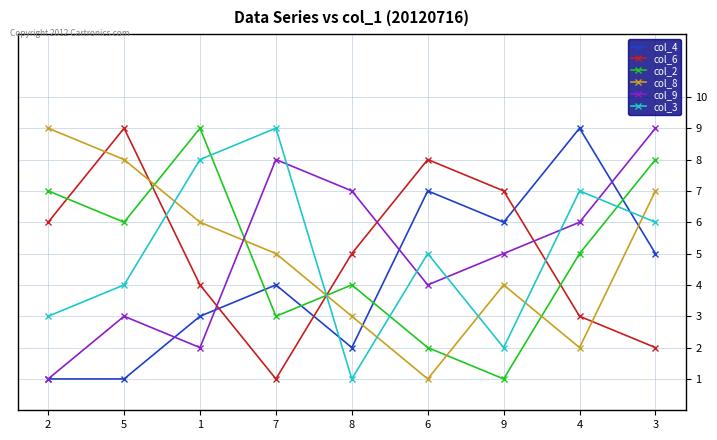

How many series are shown in this chart?

6